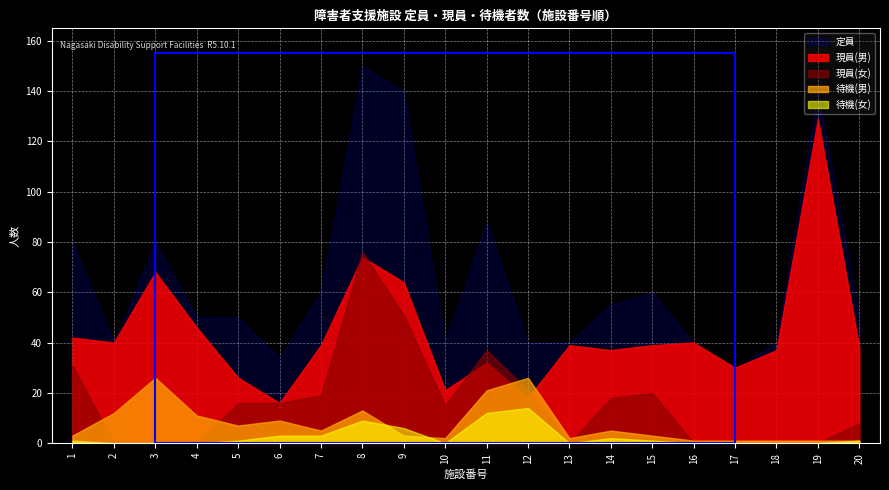

At which label does 待機(女) first exceed 1?

6